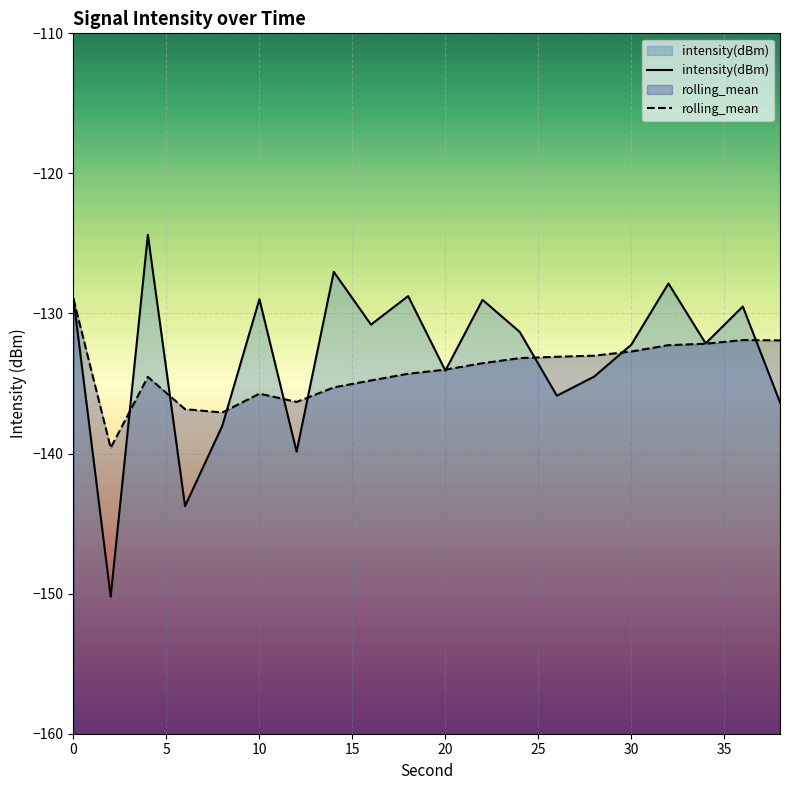

The intensity(dBm) series shows -129.0 at 10. True or false?

True